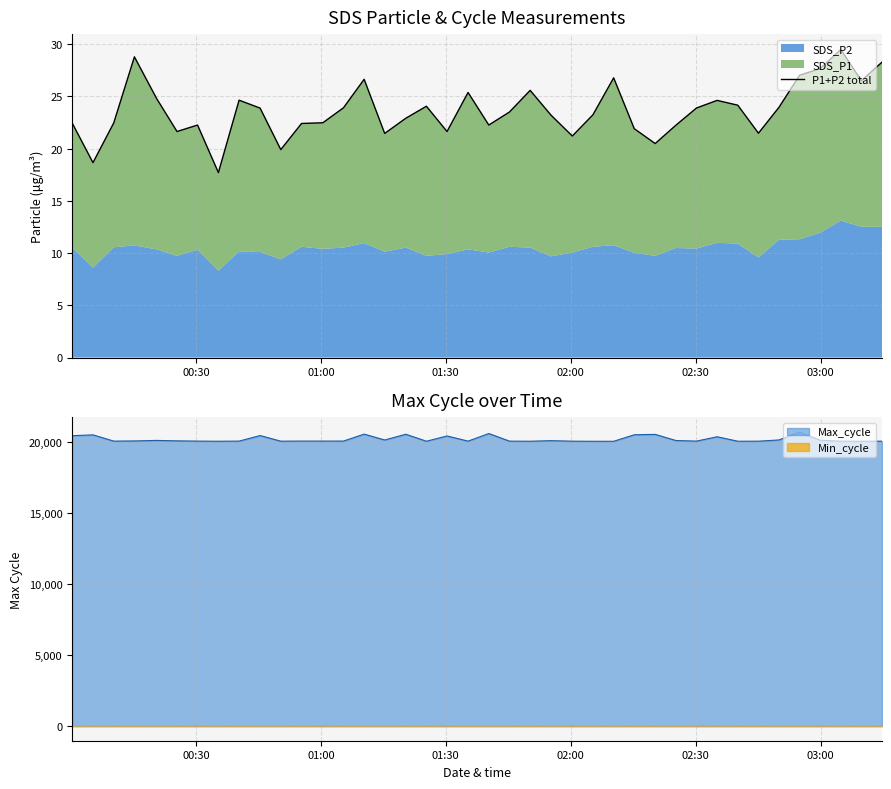

How many points are lower than both their immediate neighbors (excluding endpoints)?

11